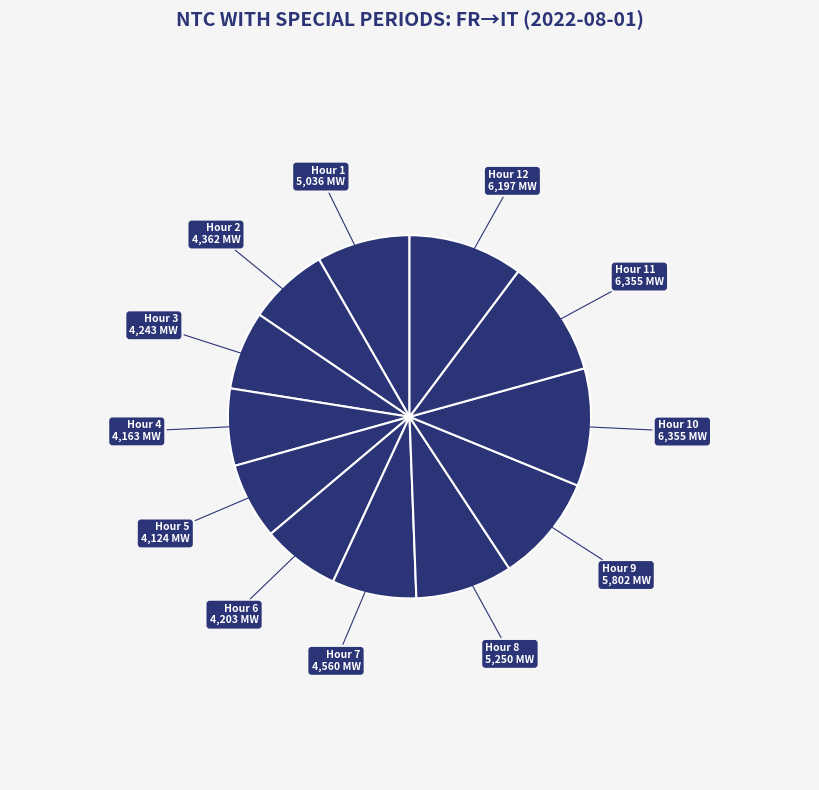

Is Hour 1 the majority of the pie?

No